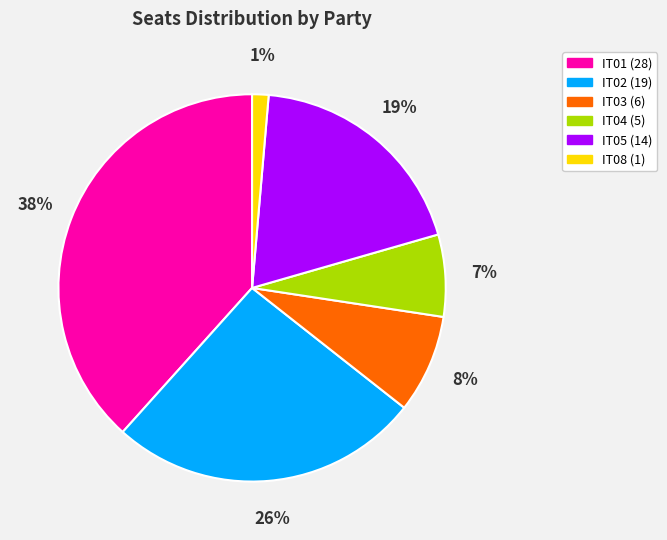

What is the ratio of the value at IT05 to the value at IT01?

0.5